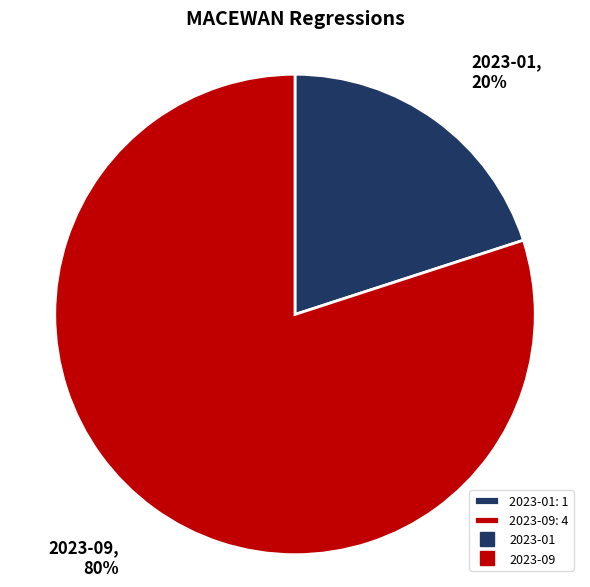

To the nearest percent, what is the difference between the largest and smallest slice percentages?

60%